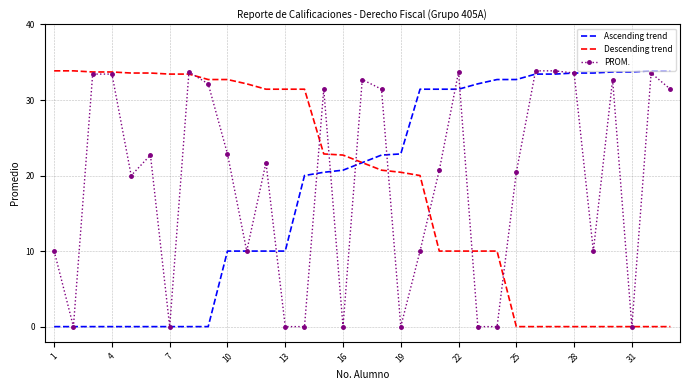

What is the maximum value shown in the chart?

33.9